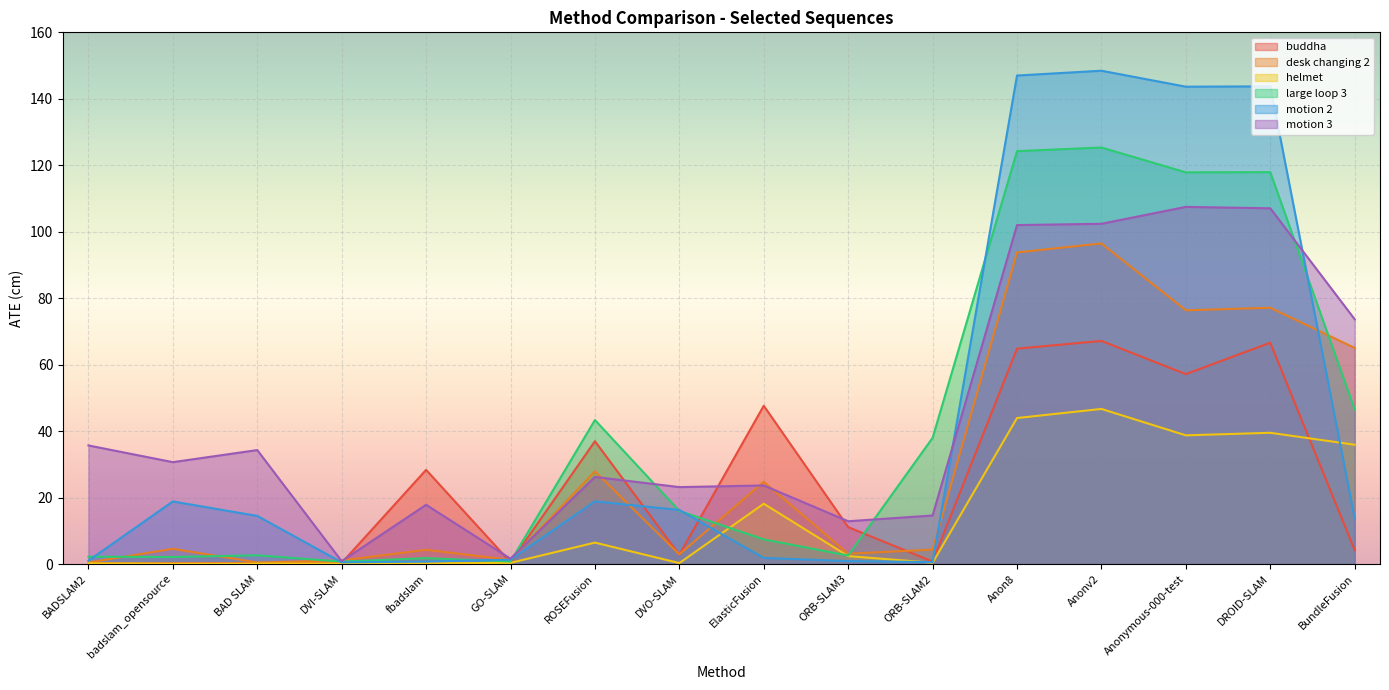

How many data points does each series have?

16